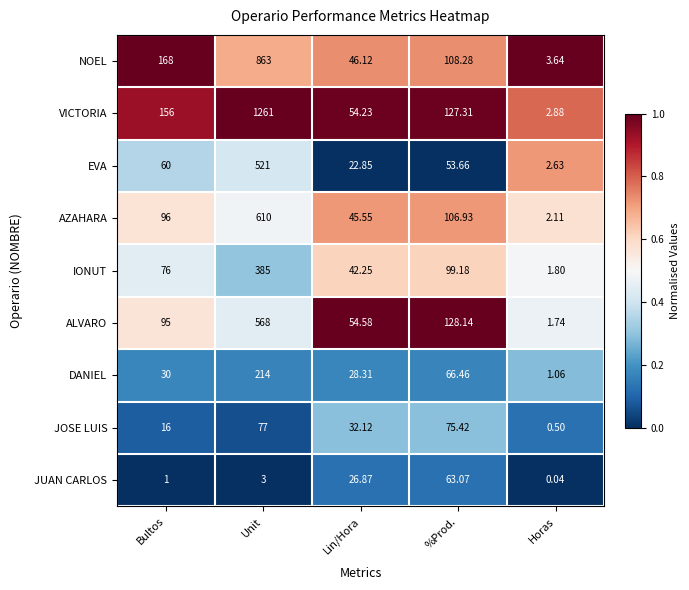

At Unit, list the series in order from smallest to largest.

JUAN CARLOS, JOSE LUIS, DANIEL, IONUT, EVA, ALVARO, AZAHARA, NOEL, VICTORIA